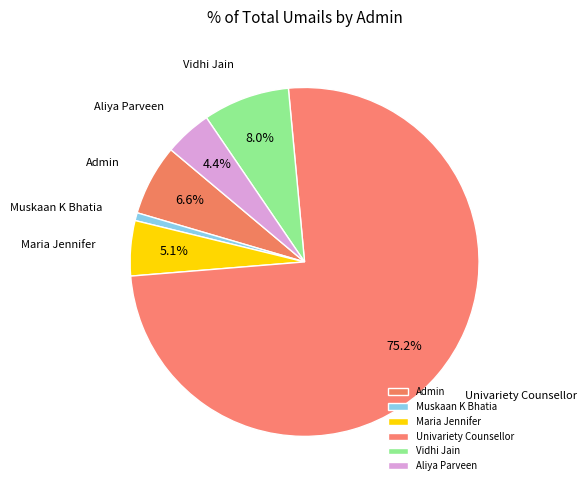

How many segments does this pie chart have?

6